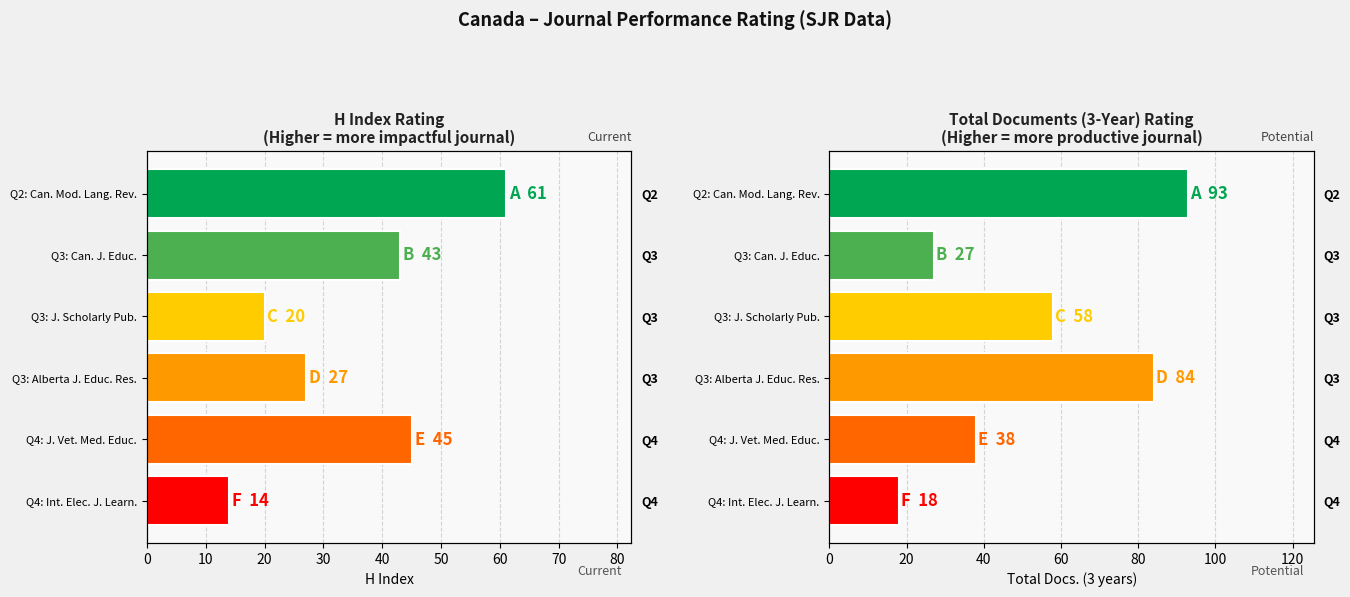

What is the value of the H index bar at the 6th from the left?

14